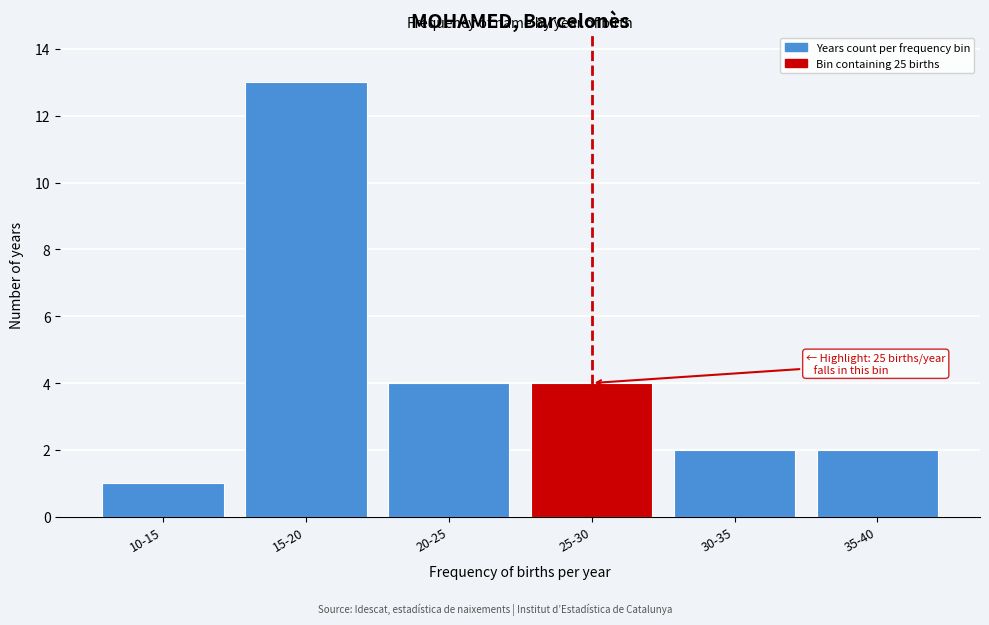

Reading right to left, transcribe all the data shown in this chart.

35-40=2	30-35=2	25-30=4	20-25=4	15-20=13	10-15=1